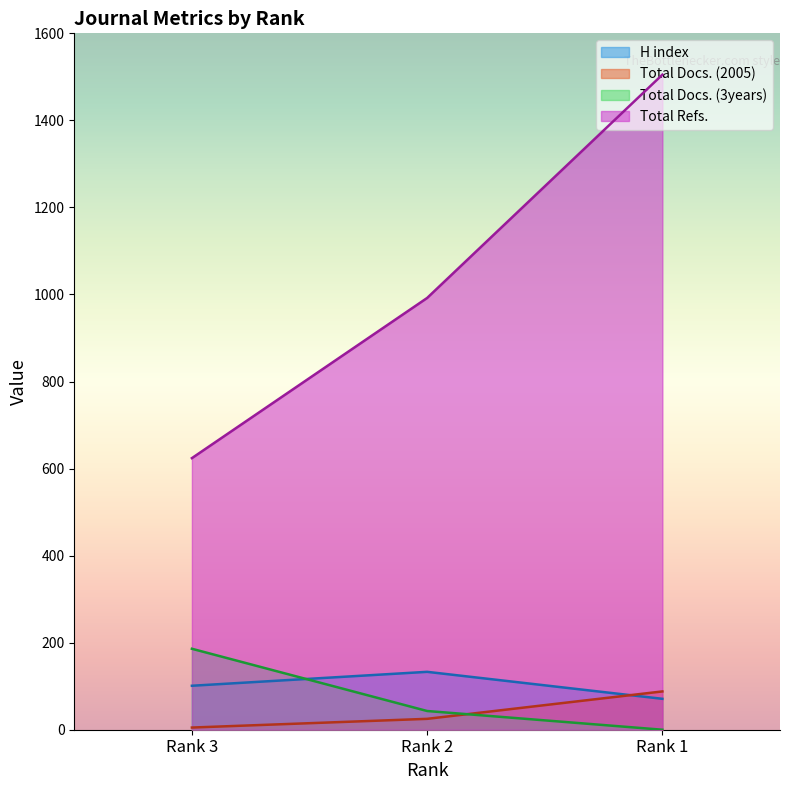

What is the value of the H index point at the 3rd from the left?

71